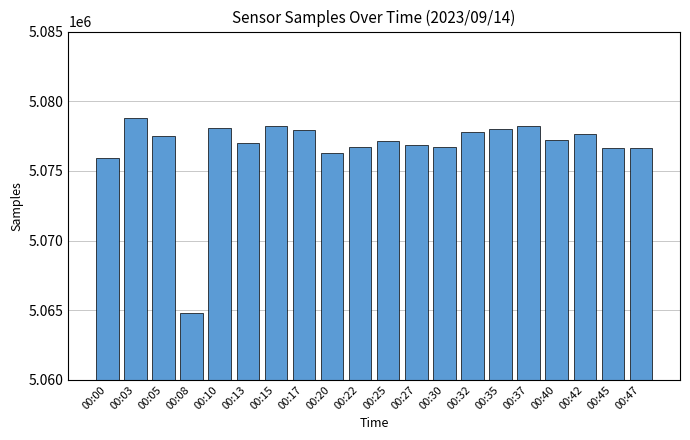

True or false: the data shows 5078236 at 00:37.

True